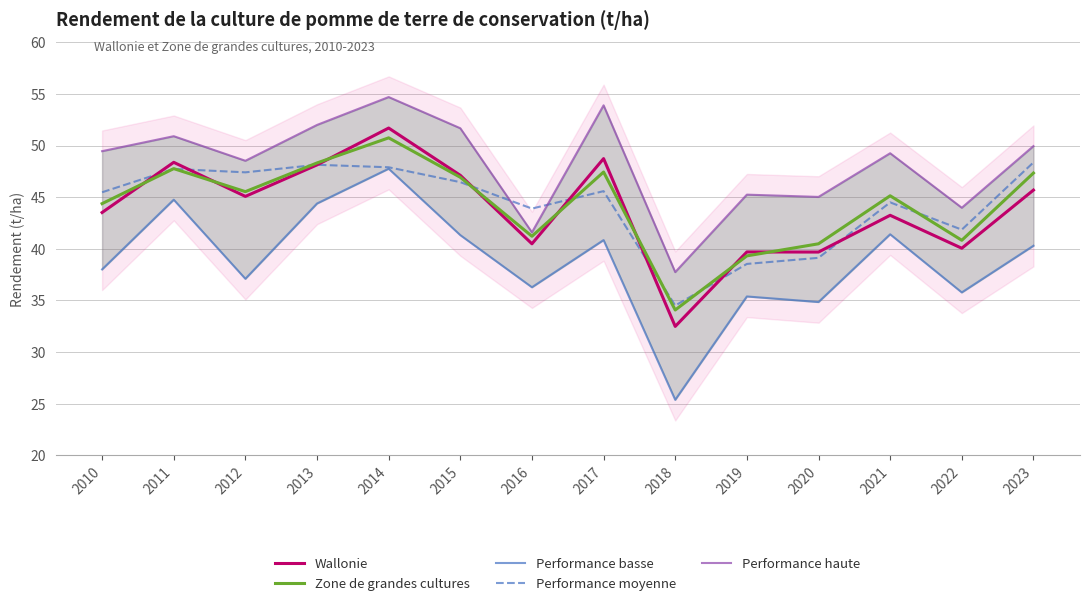

How many values in the Wallonie series are below 45?

7